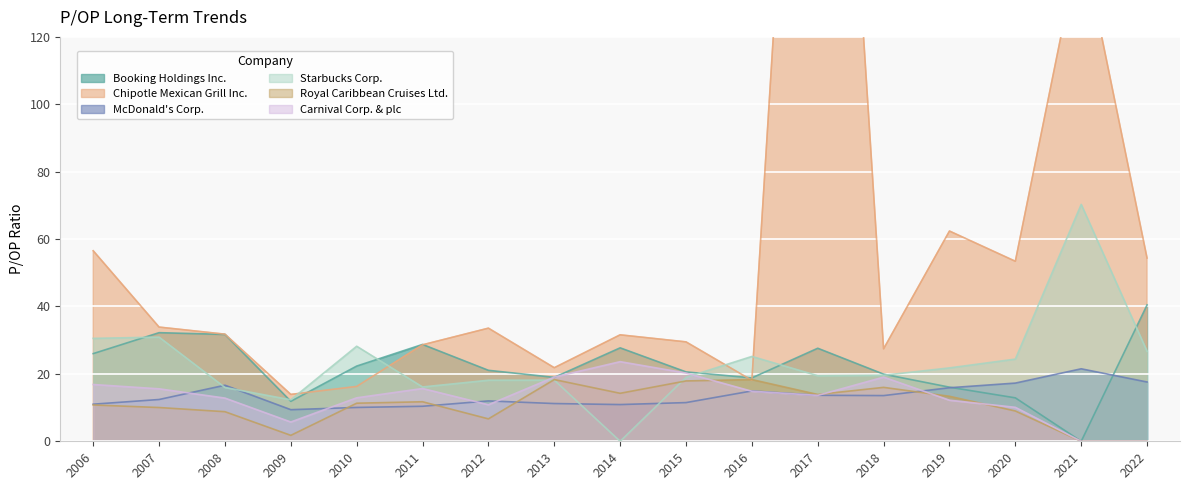

The McDonald's Corp. series shows 12.0 at 2012. True or false?

True